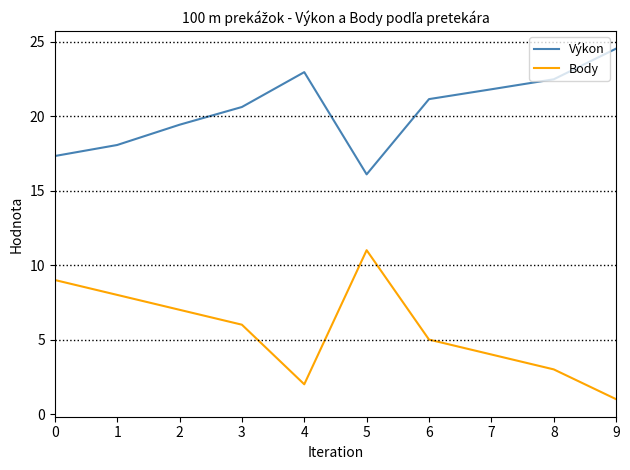

The Výkon series shows 18.1 at 1. True or false?

True